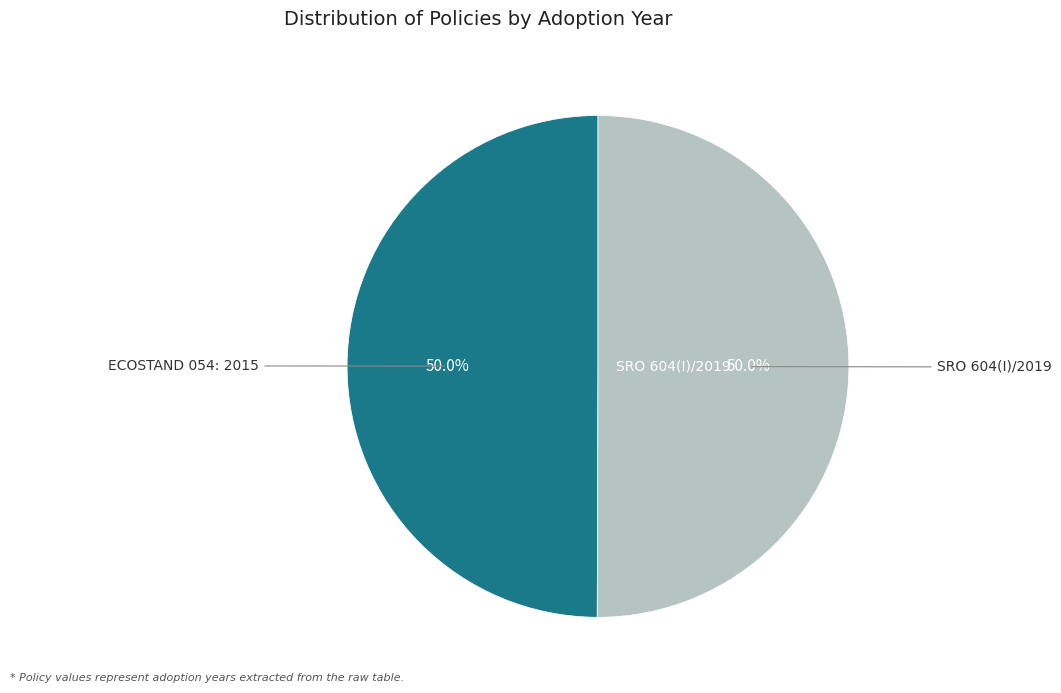

Count the number of slices in the pie.

2